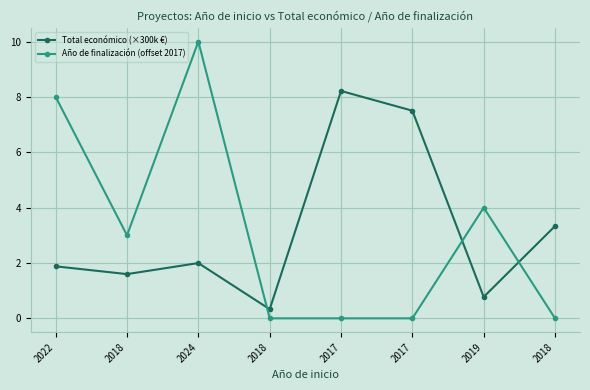

How many distinct data groups are displayed?

2